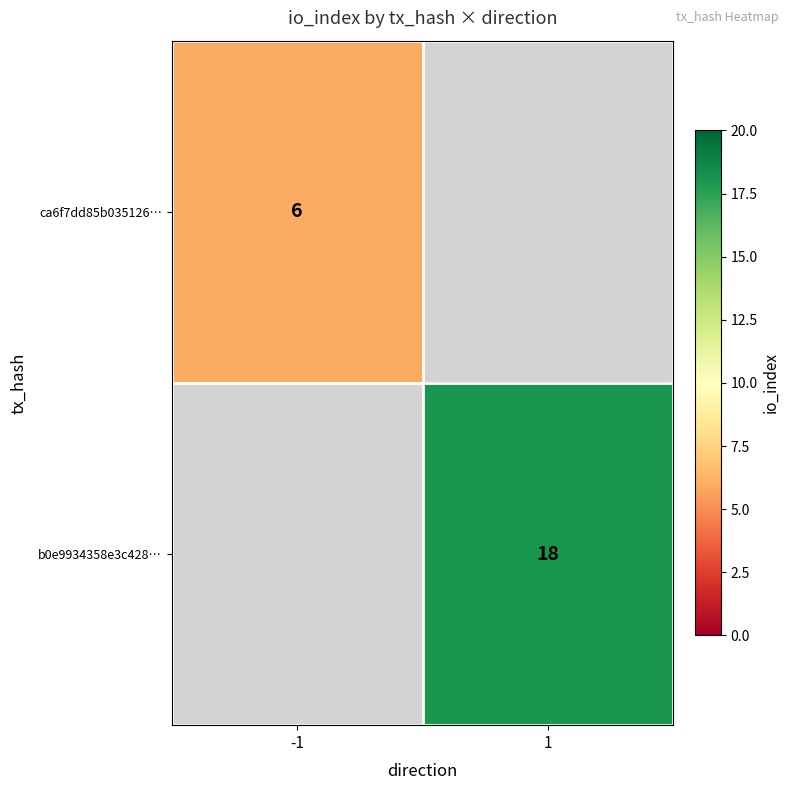

The ca6f7dd85b035126… series shows 9.0 at -1. True or false?

False